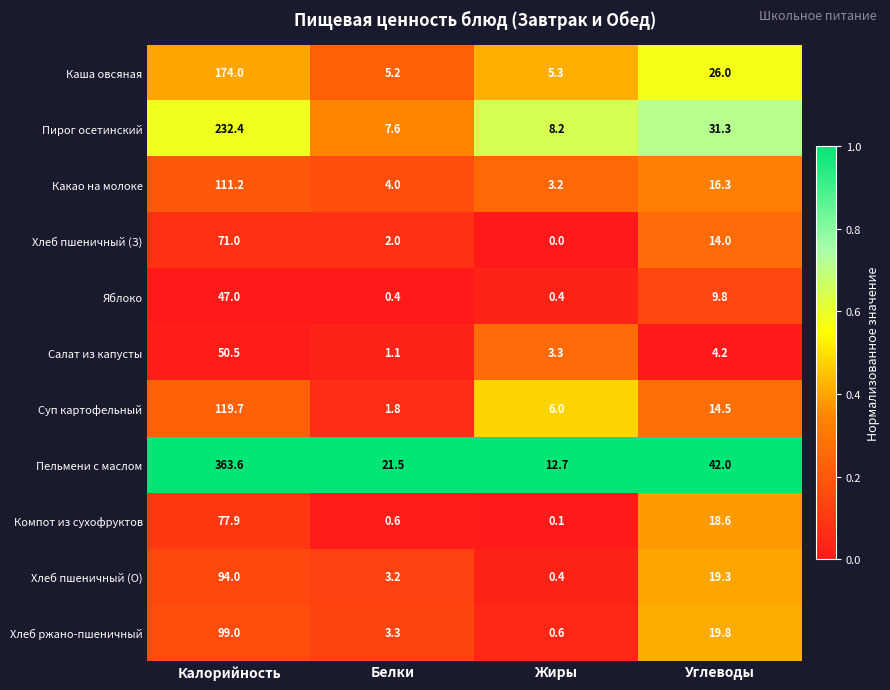

What is the maximum value for Хлеб пшеничный (З)?

71.0